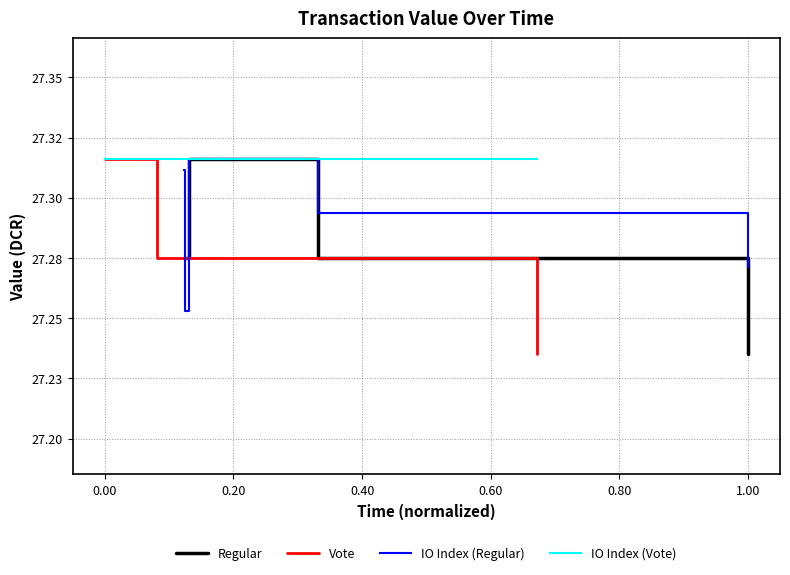

Between 0.00 and 0.20, which is larger?

0.20